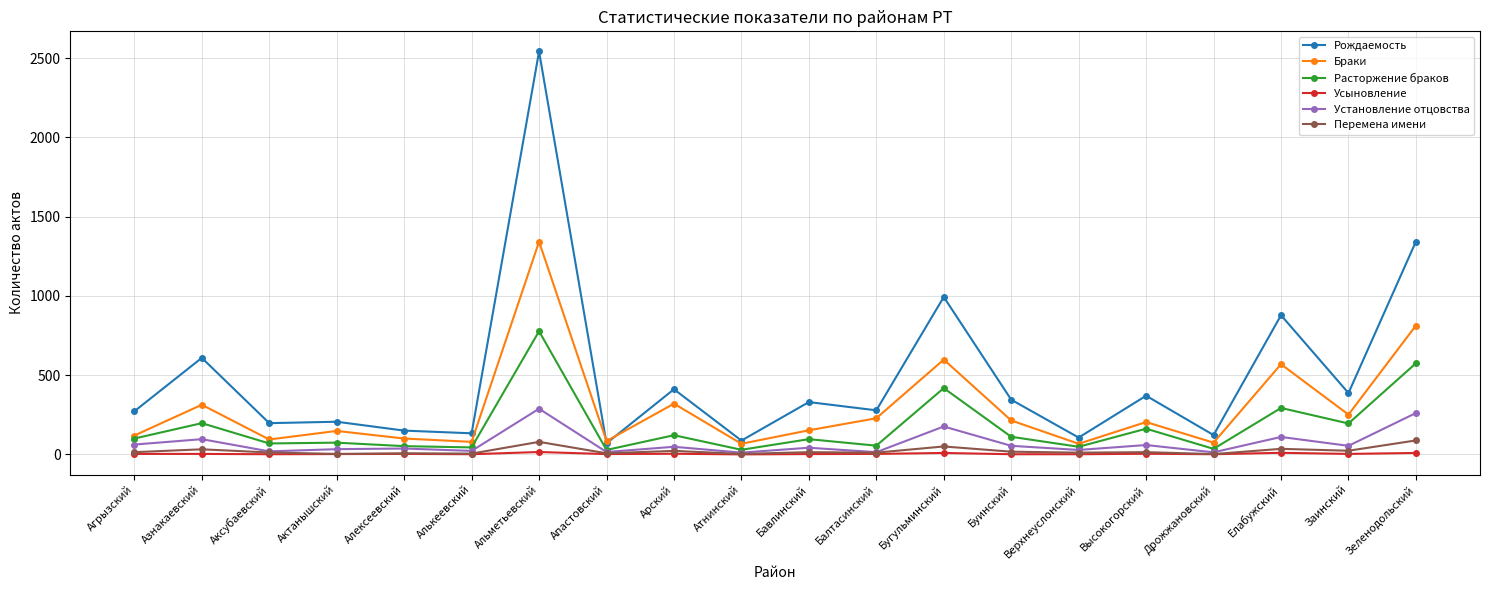

How many lines are shown in the chart?

6